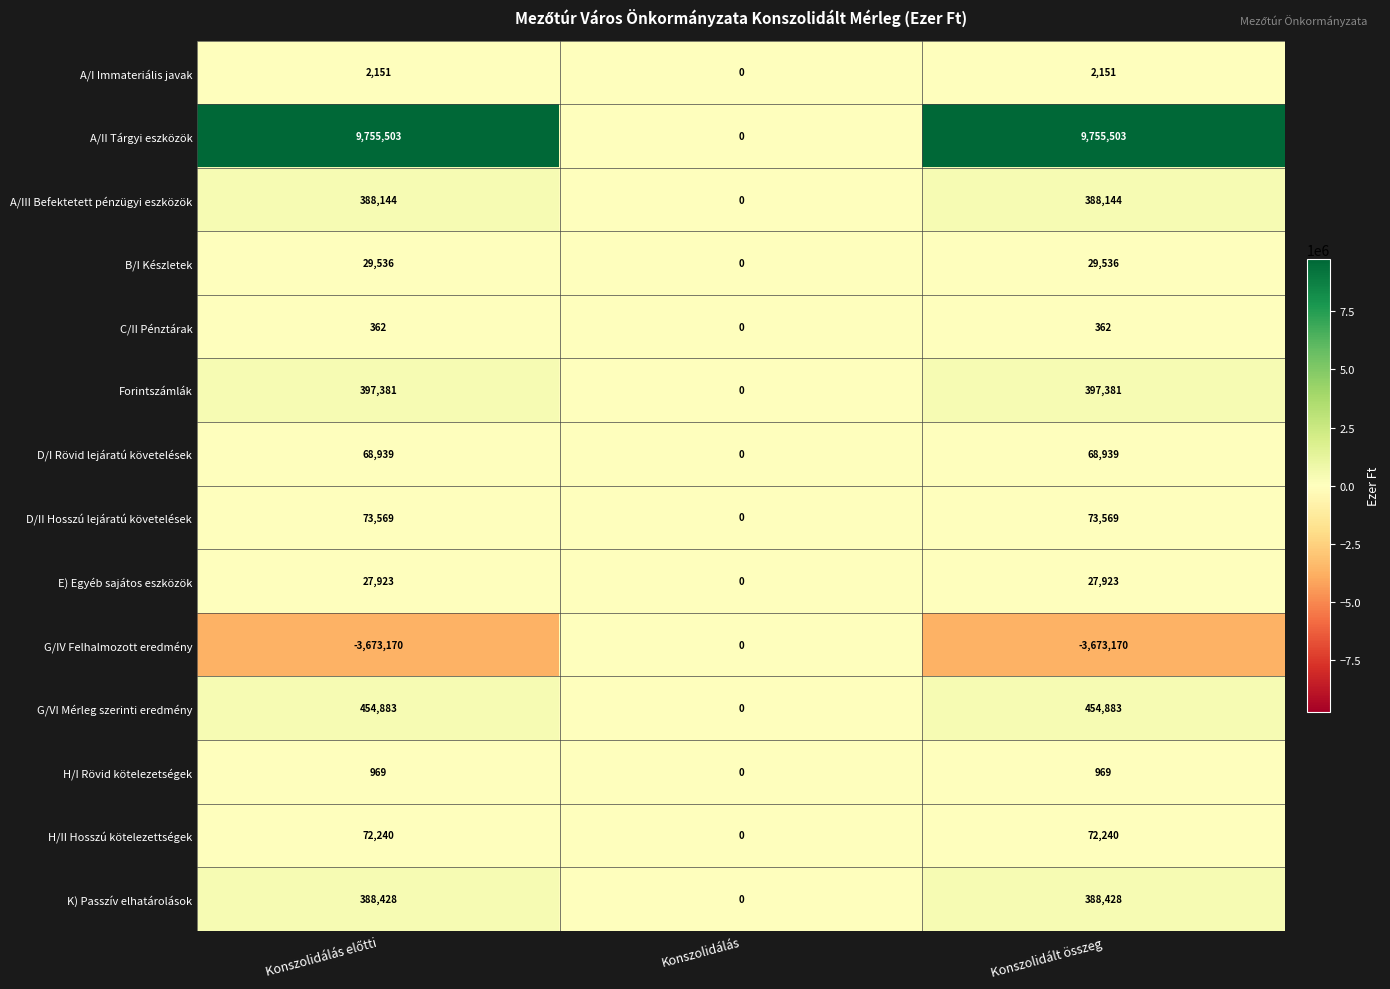

Which series has the widest spread of values?

A/II Tárgyi eszközök